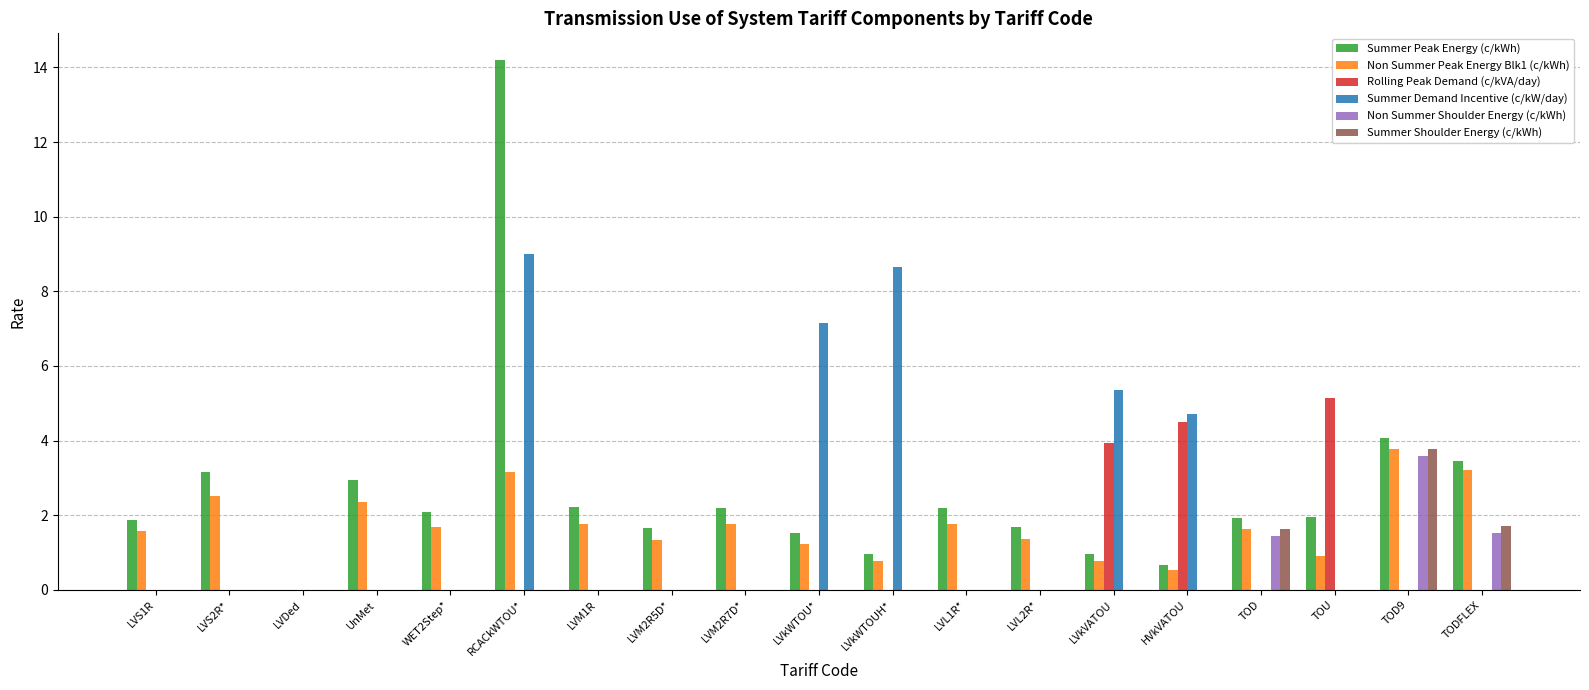

What is the sum of the Non Summer Peak Energy Blk1 (c/kWh) values at LVkVATOU and LVL2R*?

2.1